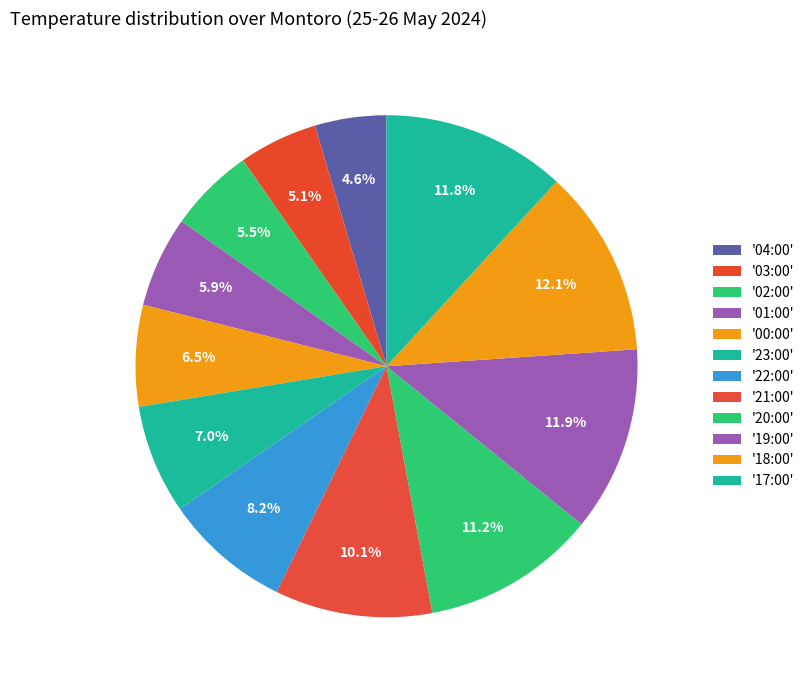

How many segments does this pie chart have?

12